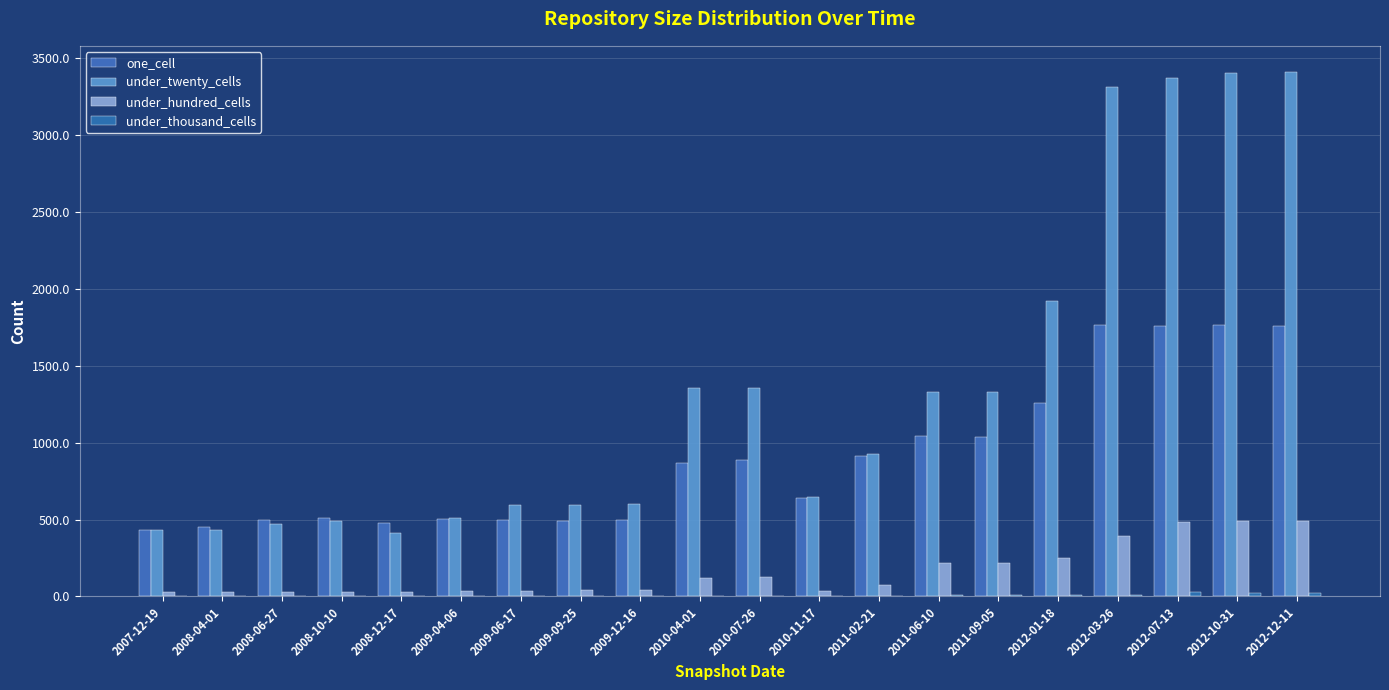

Which series has the largest total across all categories?

under_twenty_cells